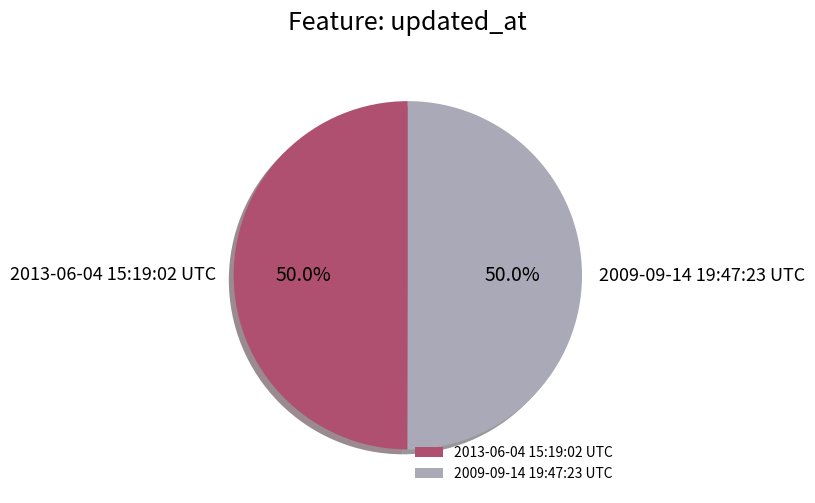

What percentage is NOT represented by 2013-06-04 15:19:02 UTC?

50.0%